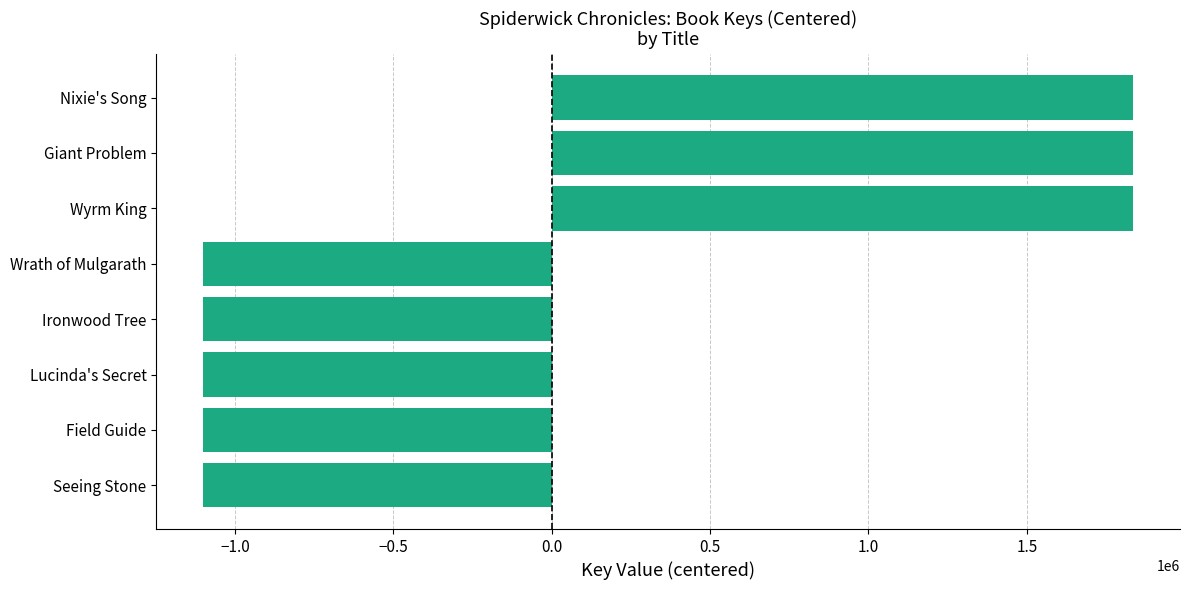

Between Seeing Stone and Nixie's Song, which is larger?

Nixie's Song